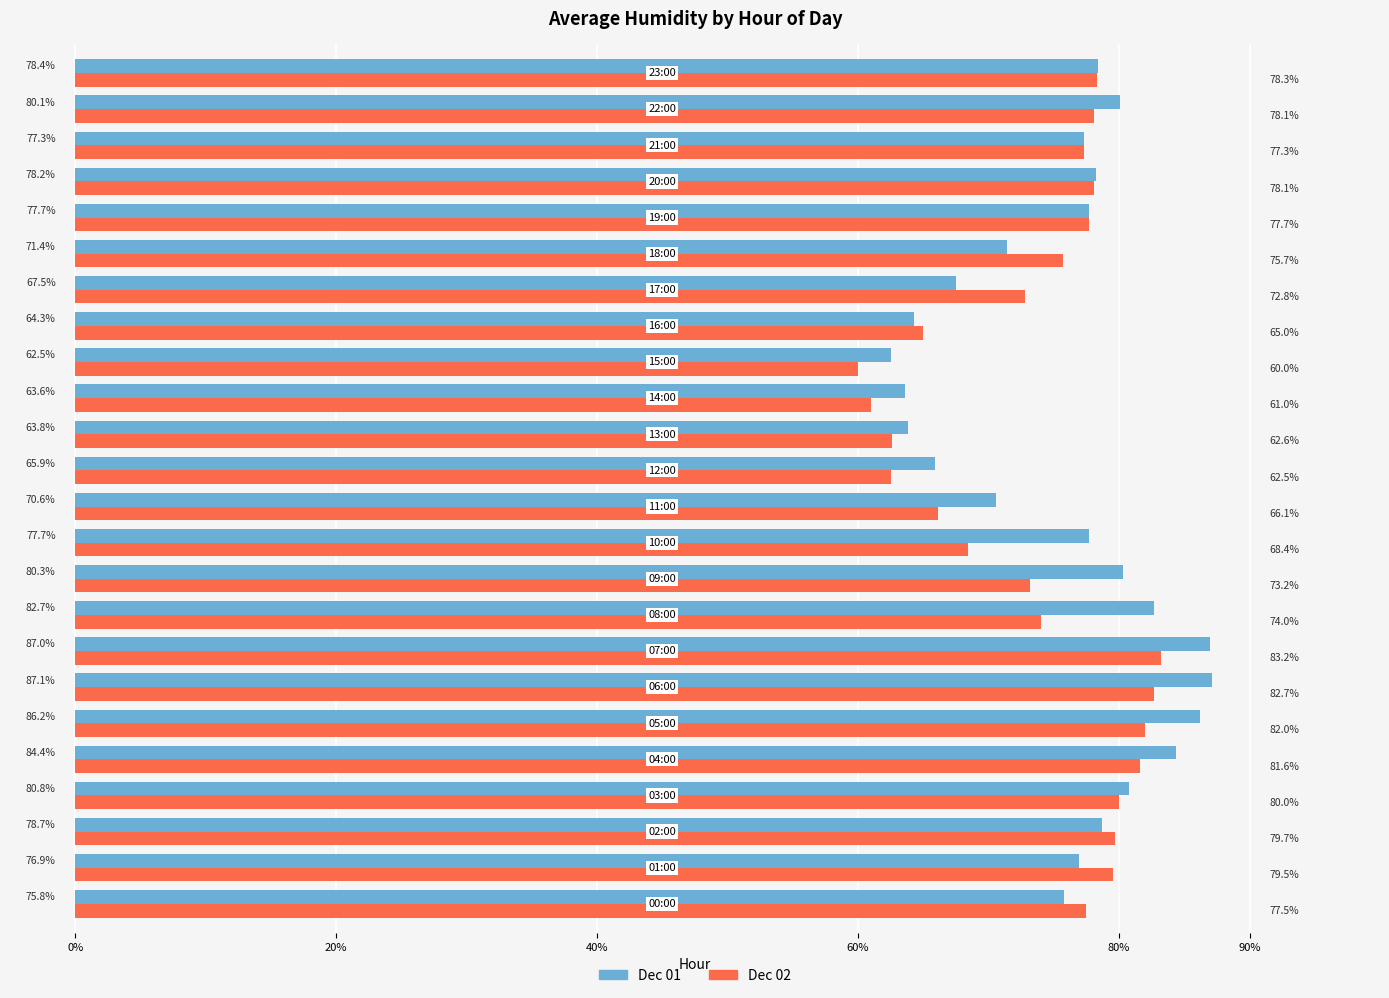

Rank the series by their average value, from highest to lowest.

Dec 01, Dec 02